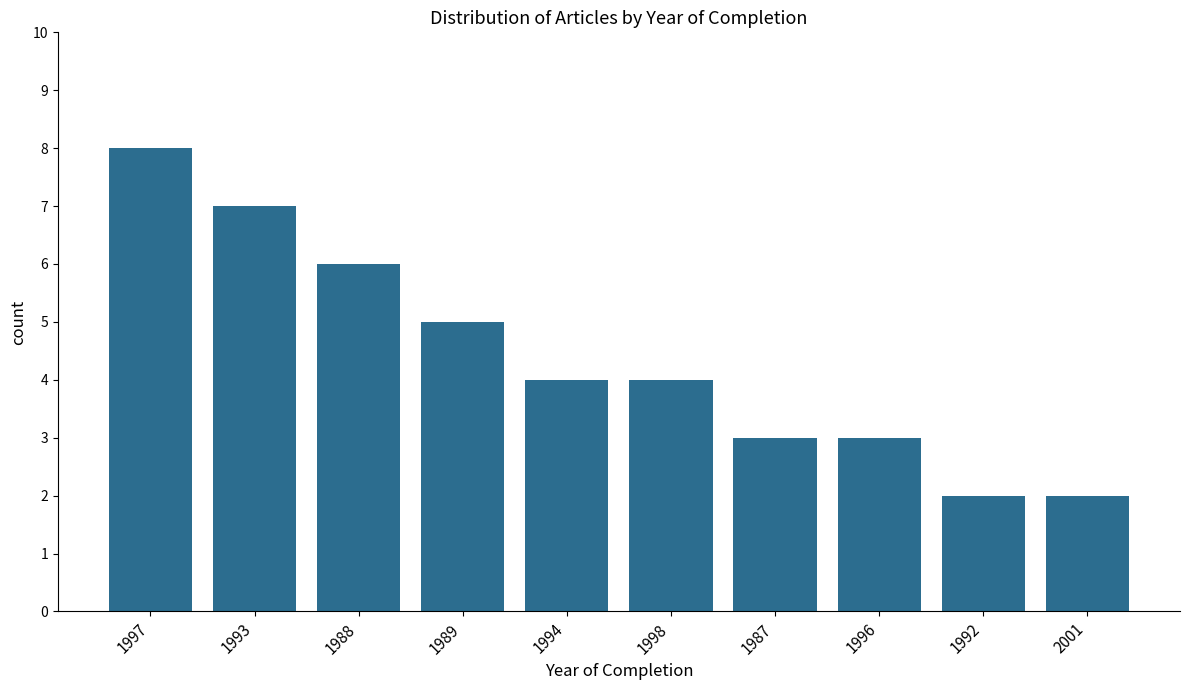

What is the label of the 1st bar from the right?

2001